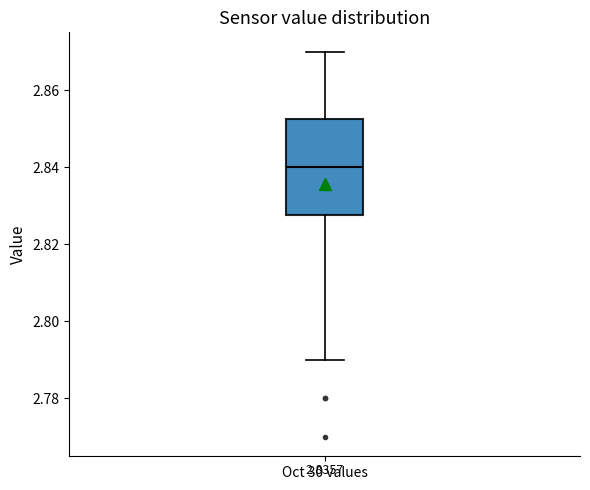

Read this box plot against the y-axis: the position of the median line, the range covered by the box, and the ends of both whiskers. The values are not printed on the chart, so give them approximately, as read against the axis.

median 2.840, box 2.828 to 2.852, whiskers 2.790 to 2.870